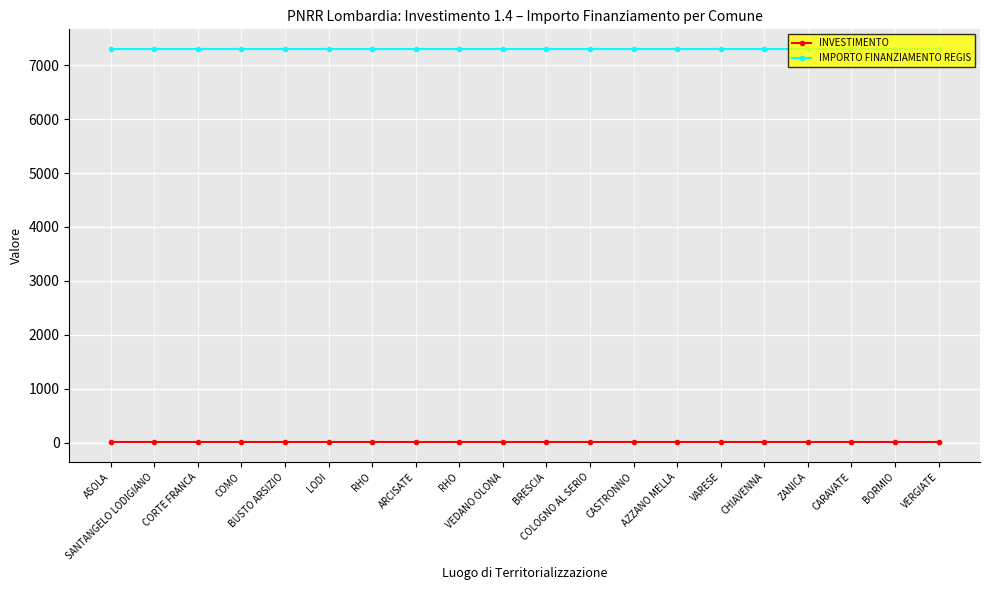

What are all the series names shown in the legend?

INVESTIMENTO, IMPORTO FINANZIAMENTO REGIS